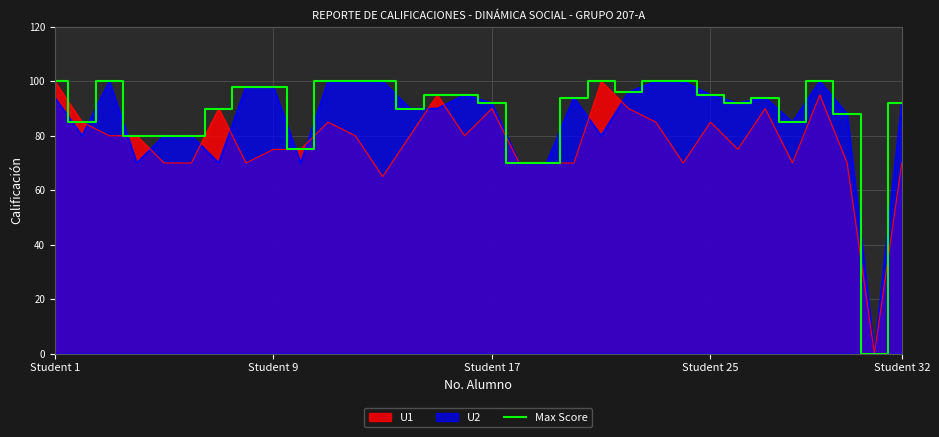

What value does the data have at 28?

100